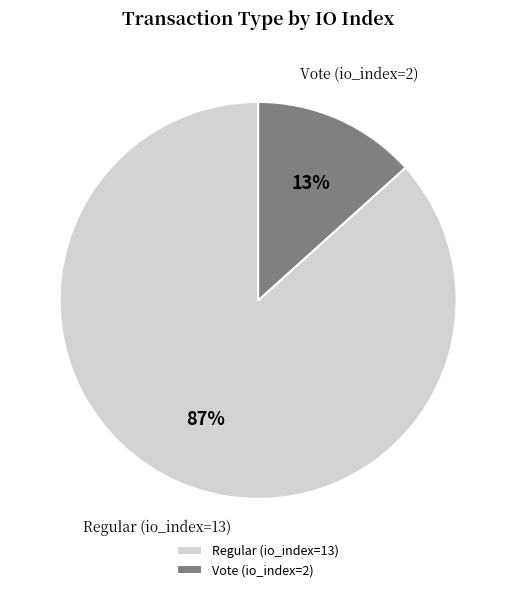

To the nearest percent, what is the average slice percentage?

50%